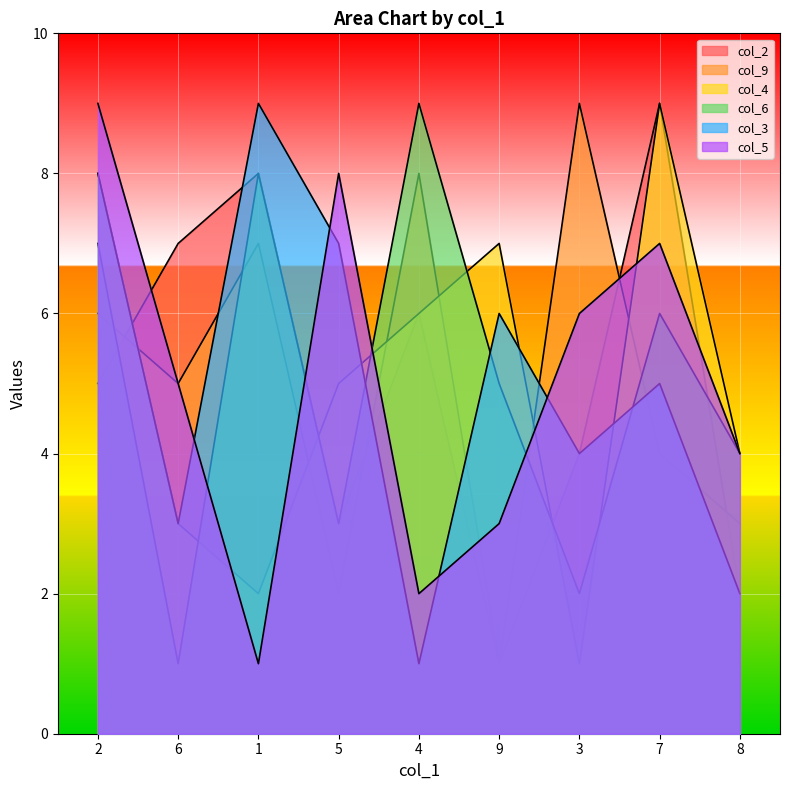

True or false: col_2 and col_3 cross at least once.

True